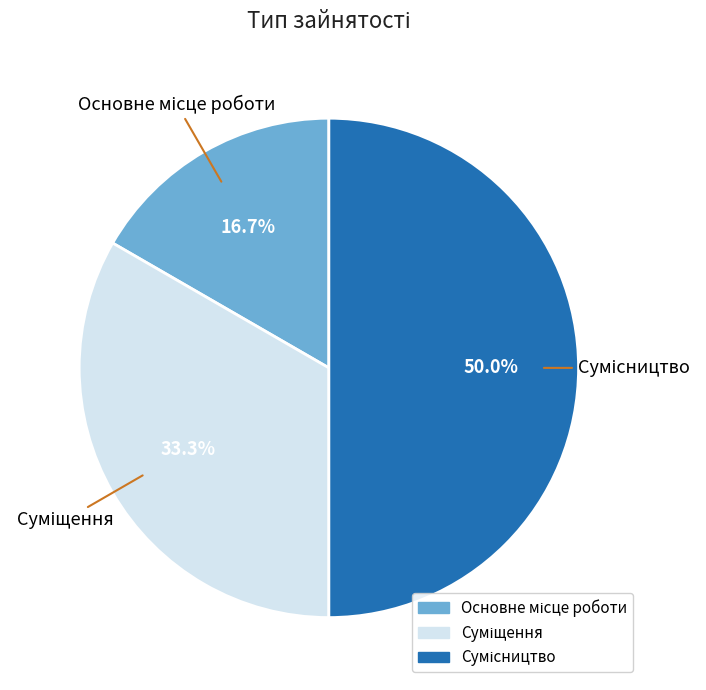

What is the change in value from Основне місце роботи to Суміщення?

+1